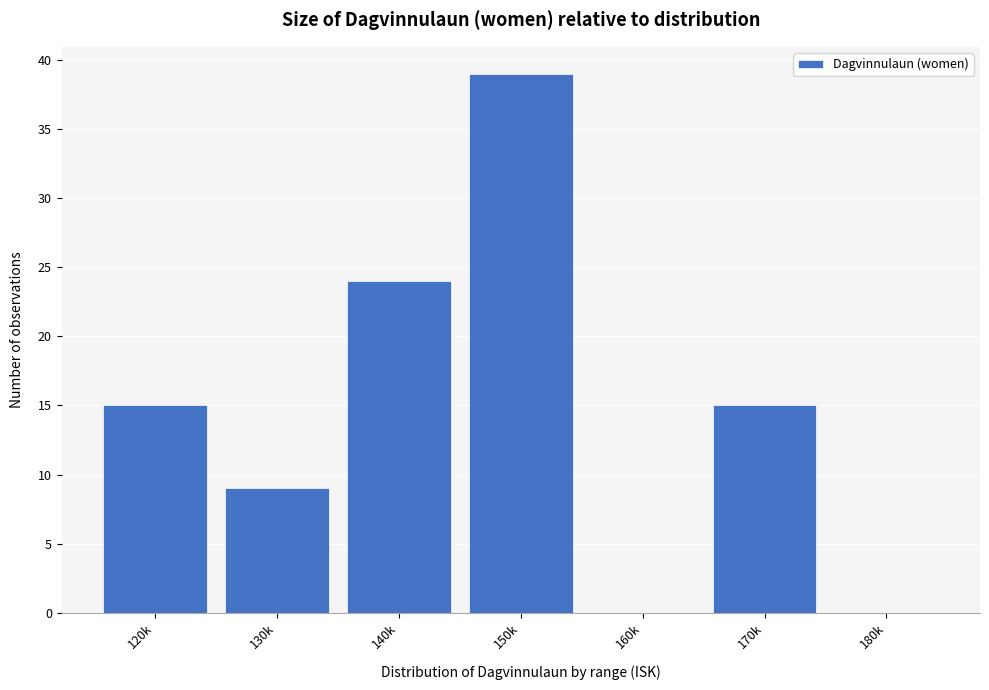

Reading left to right, extract all data points from this chart.

120k=15	130k=9	140k=24	150k=39	160k=0	170k=15	180k=0